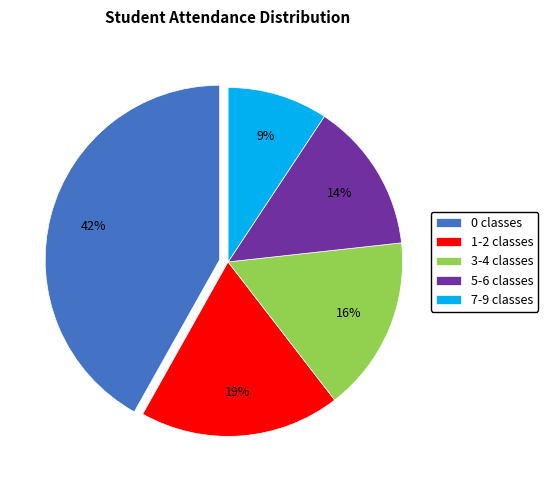

Which has a higher value, 0 classes or 7-9 classes?

0 classes